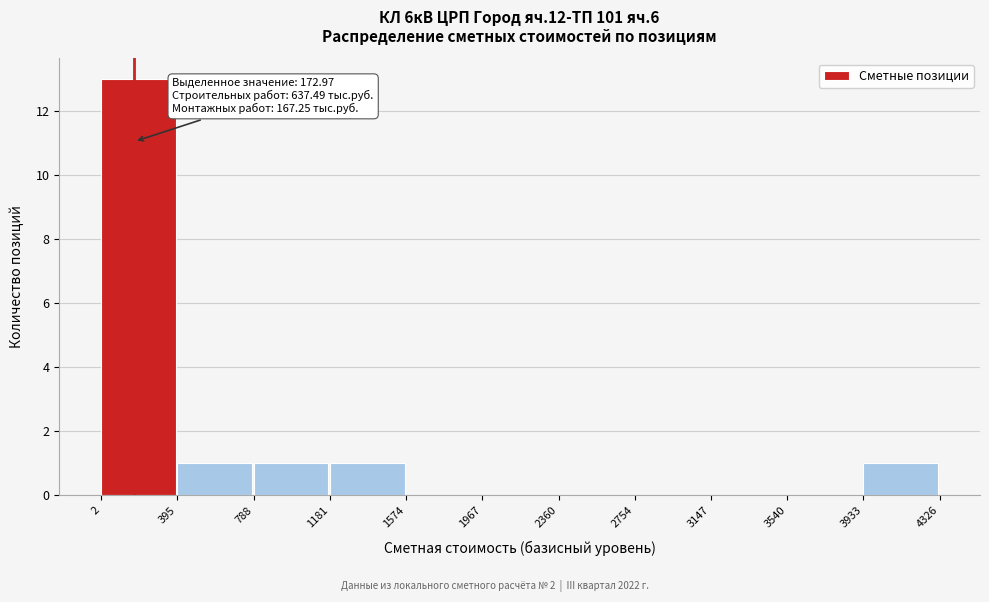

Over which range of the x-axis is the bar tallest?

2 to 395